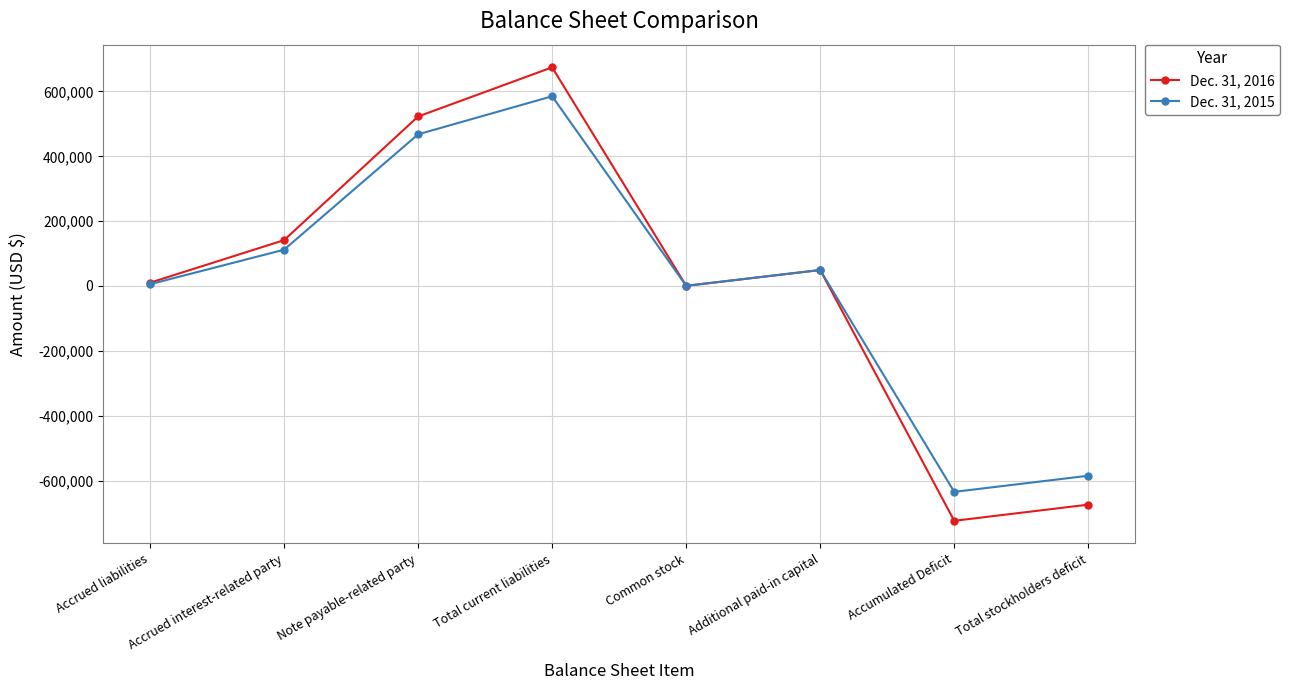

What are all the series names shown in the legend?

Dec. 31, 2016, Dec. 31, 2015